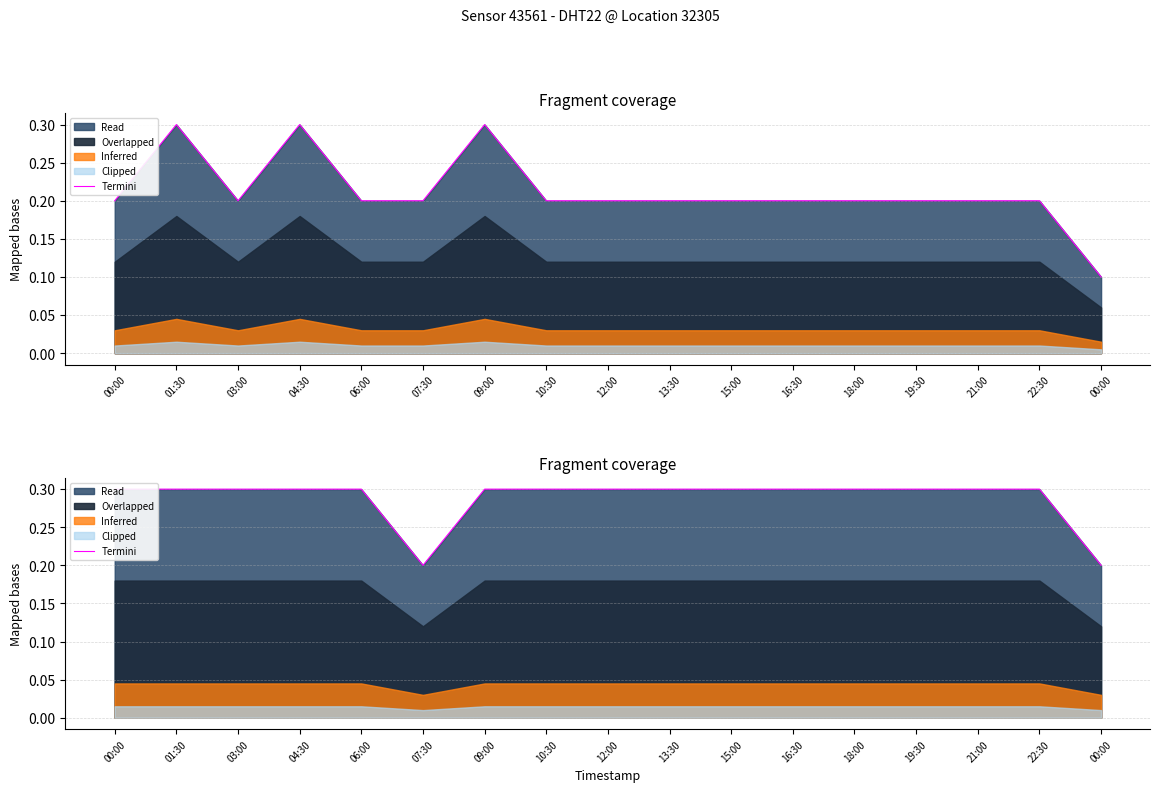

What is the label of the 13th point from the right?

06:00